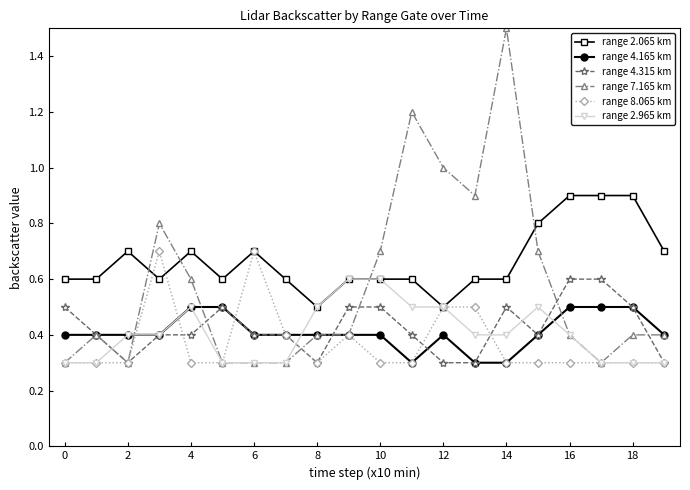

At how many categories does at least one series exceed 0?

20